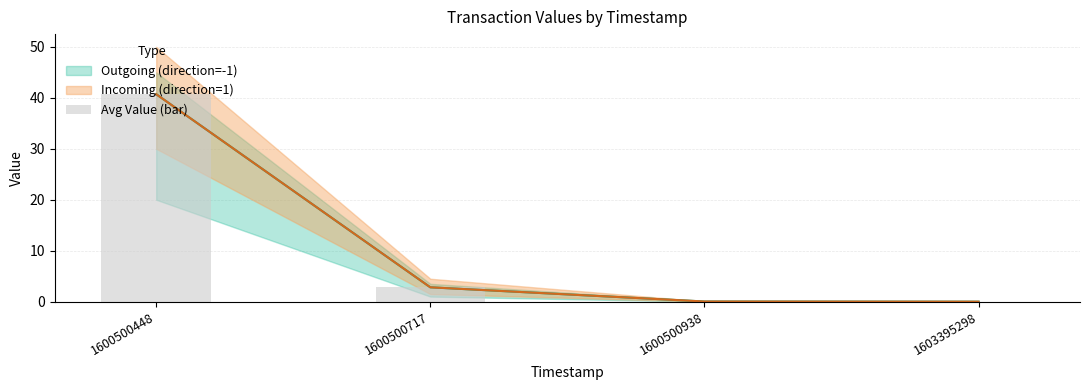

What is the change in value from 1600500448 to 1600500717?

-37.9